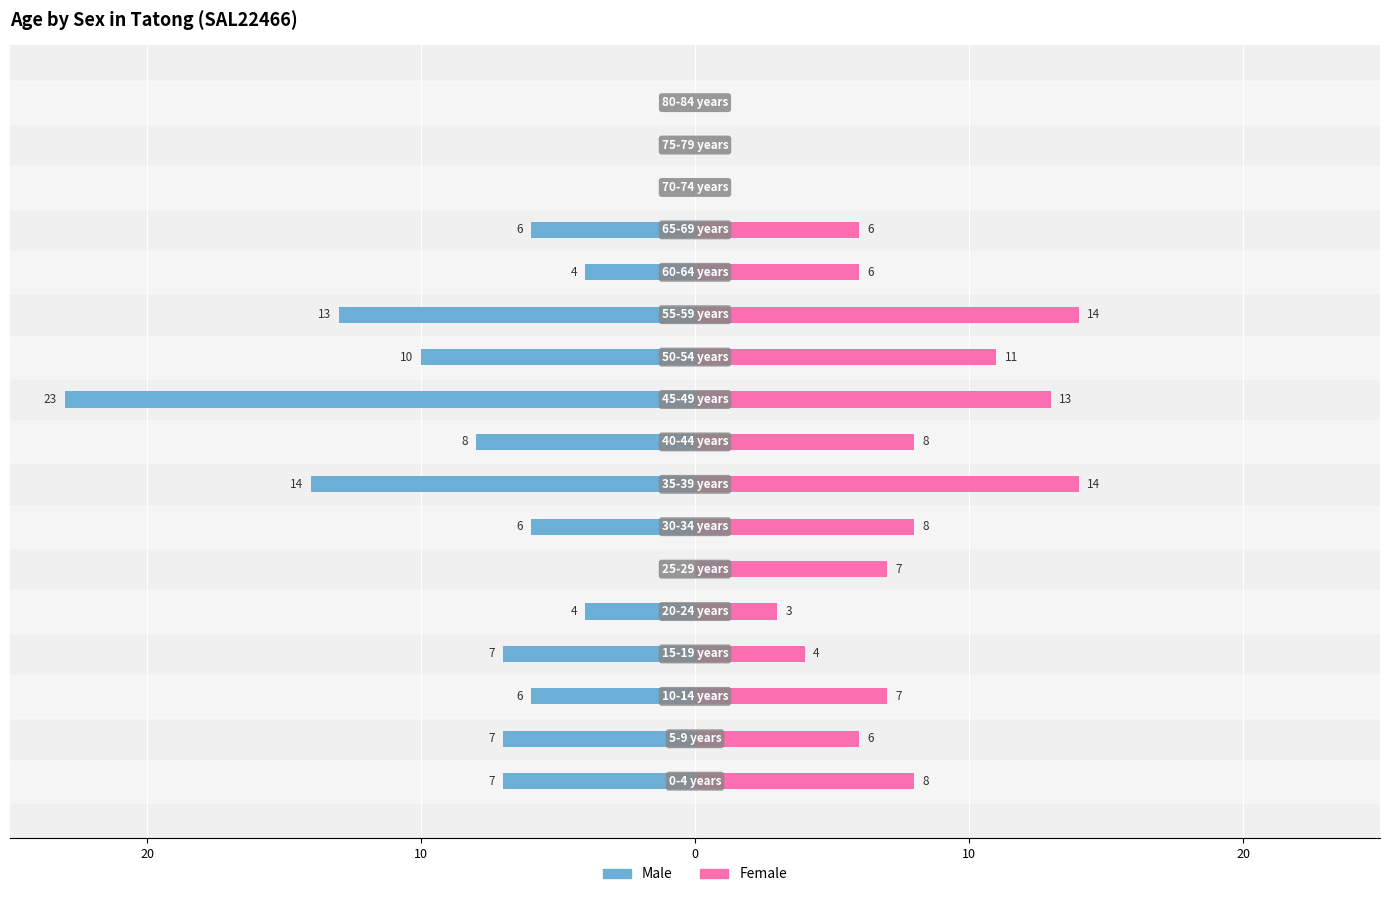

Where is Females nearest to the value 7?

10